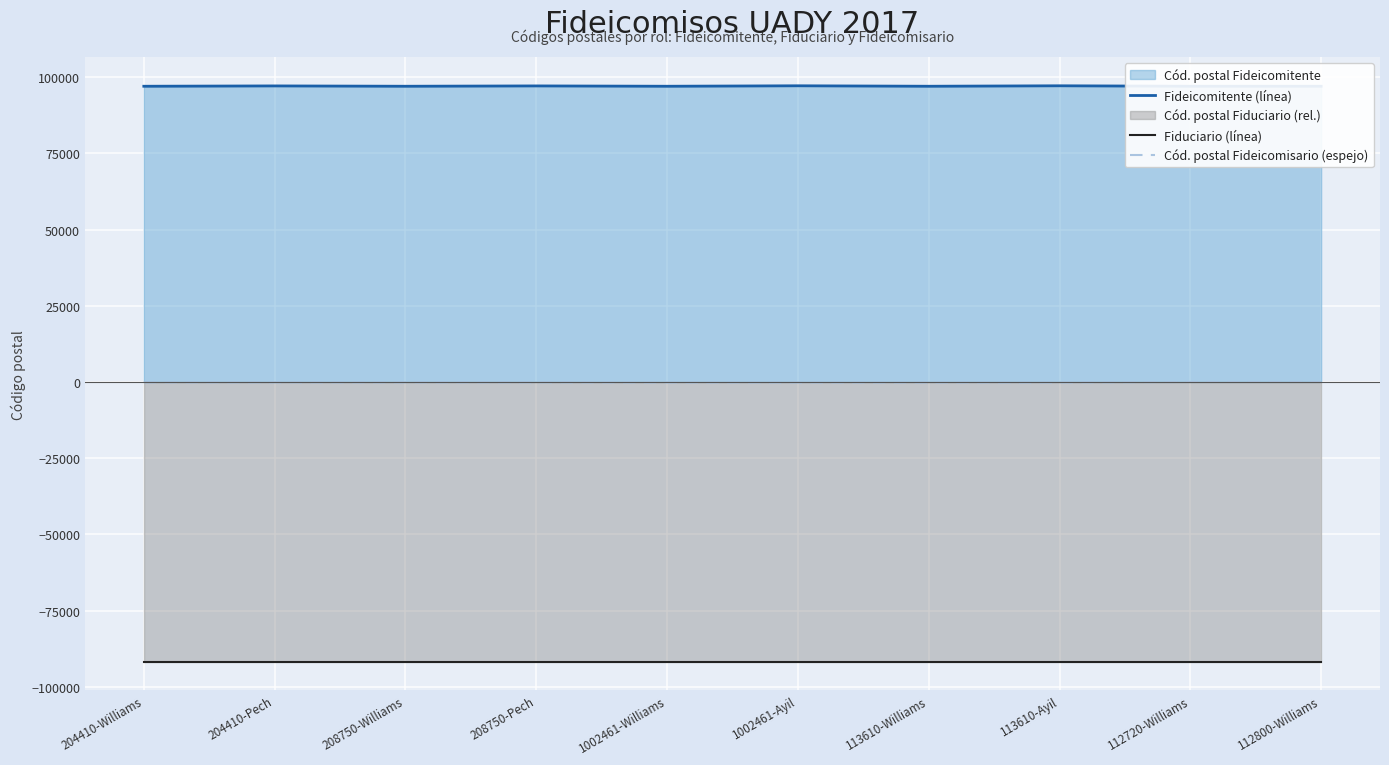

What is the difference between the maximum and minimum values in the Cód. postal Fideicomisario (espejo) series?

150